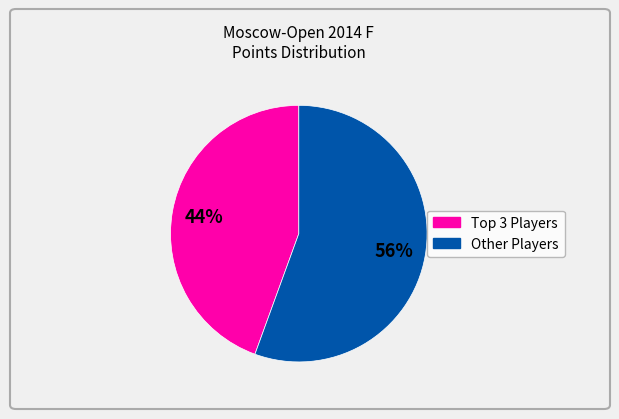

Is there any slice that represents more than half of the pie?

Yes